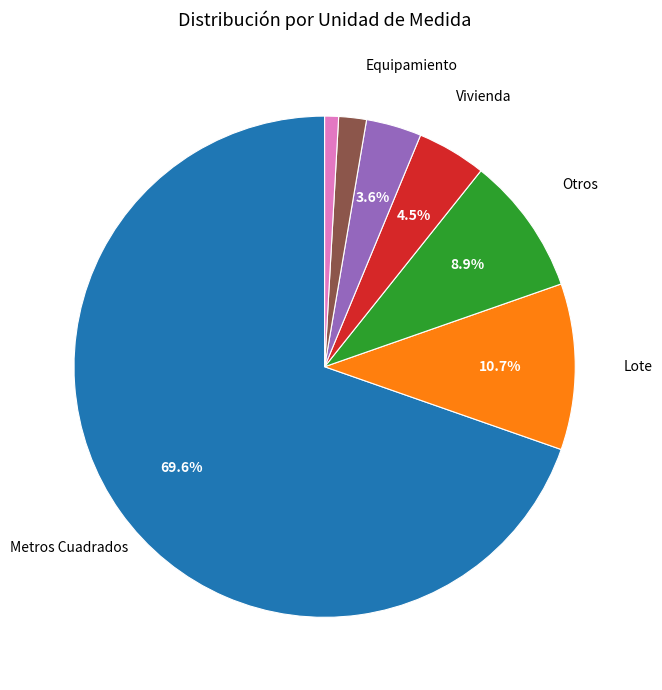

Does any single category account for the majority?

Yes